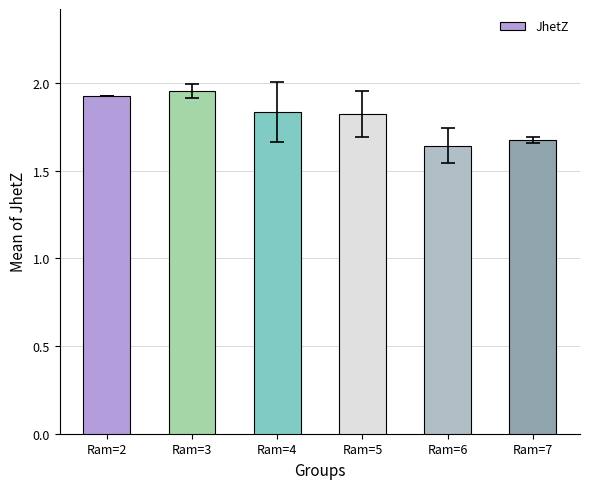

What is the difference between the values at Ram=6 and Ram=3?

0.3